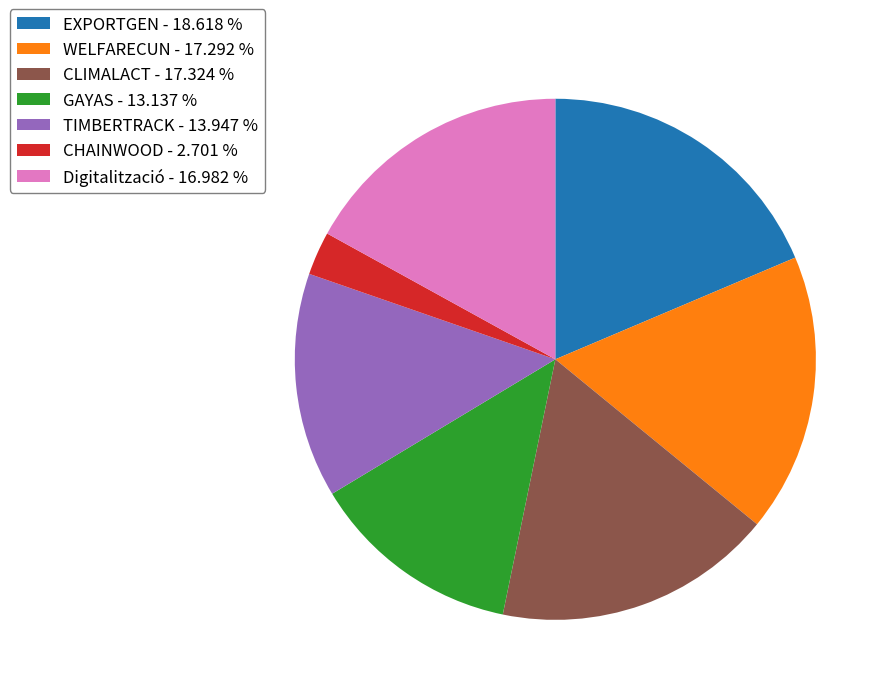

Is WELFARECUN - 17.292 % the majority of the pie?

No